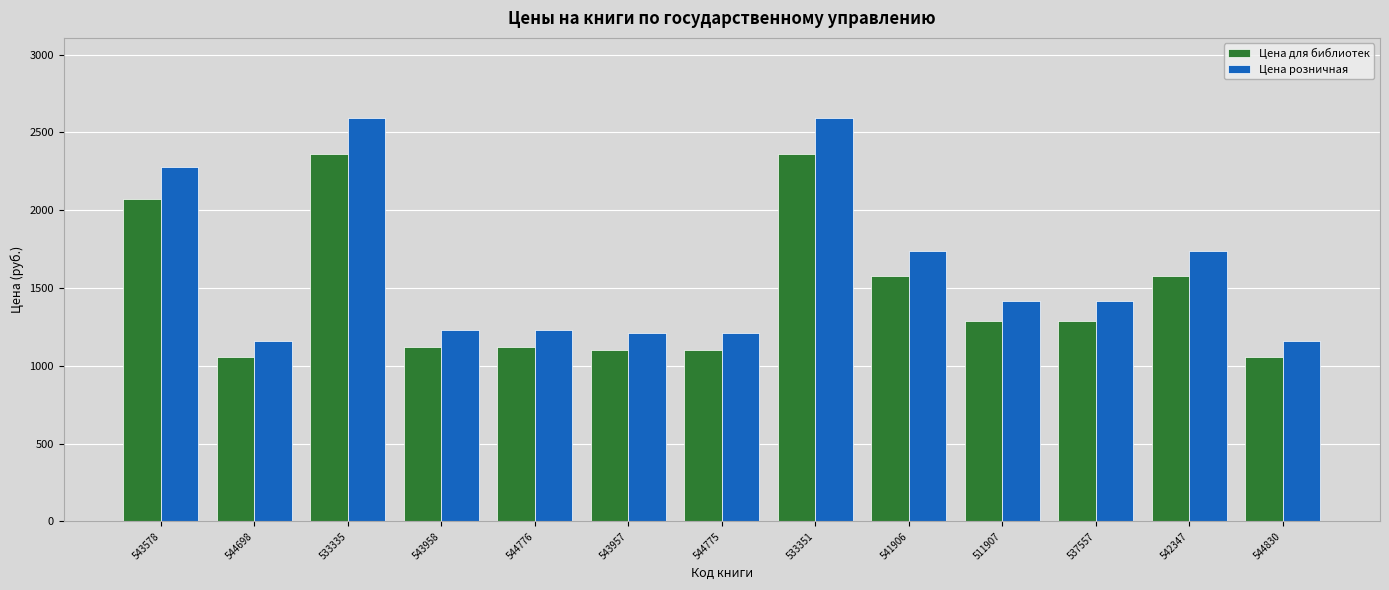

True or false: Цена розничная has a value of 1739 at 542347.

True